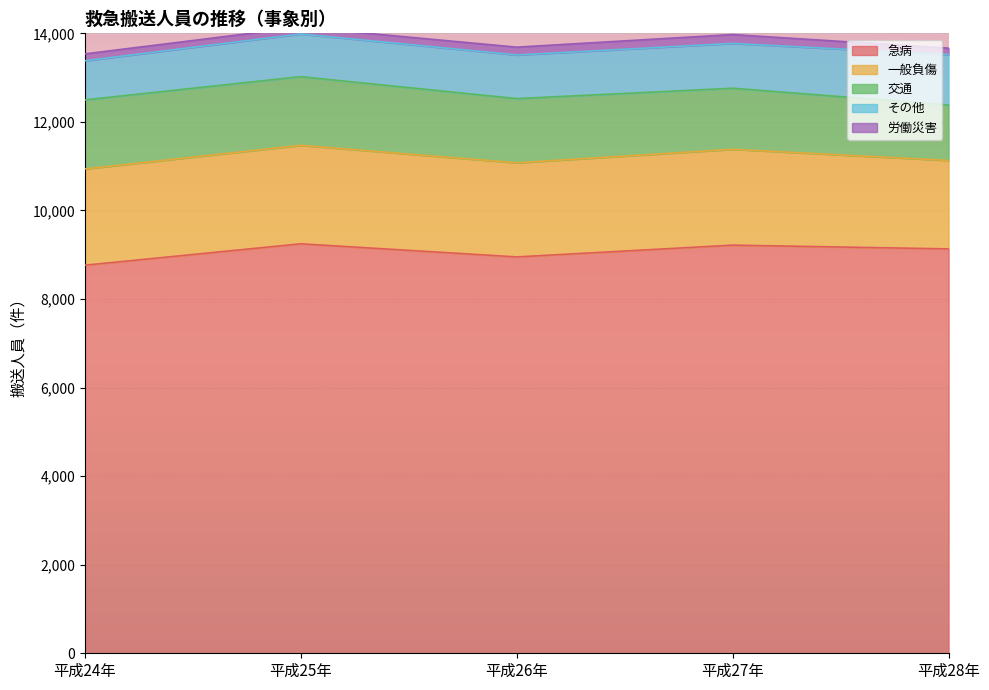

Which series changed the most between 平成26年 and 平成27年?

急病